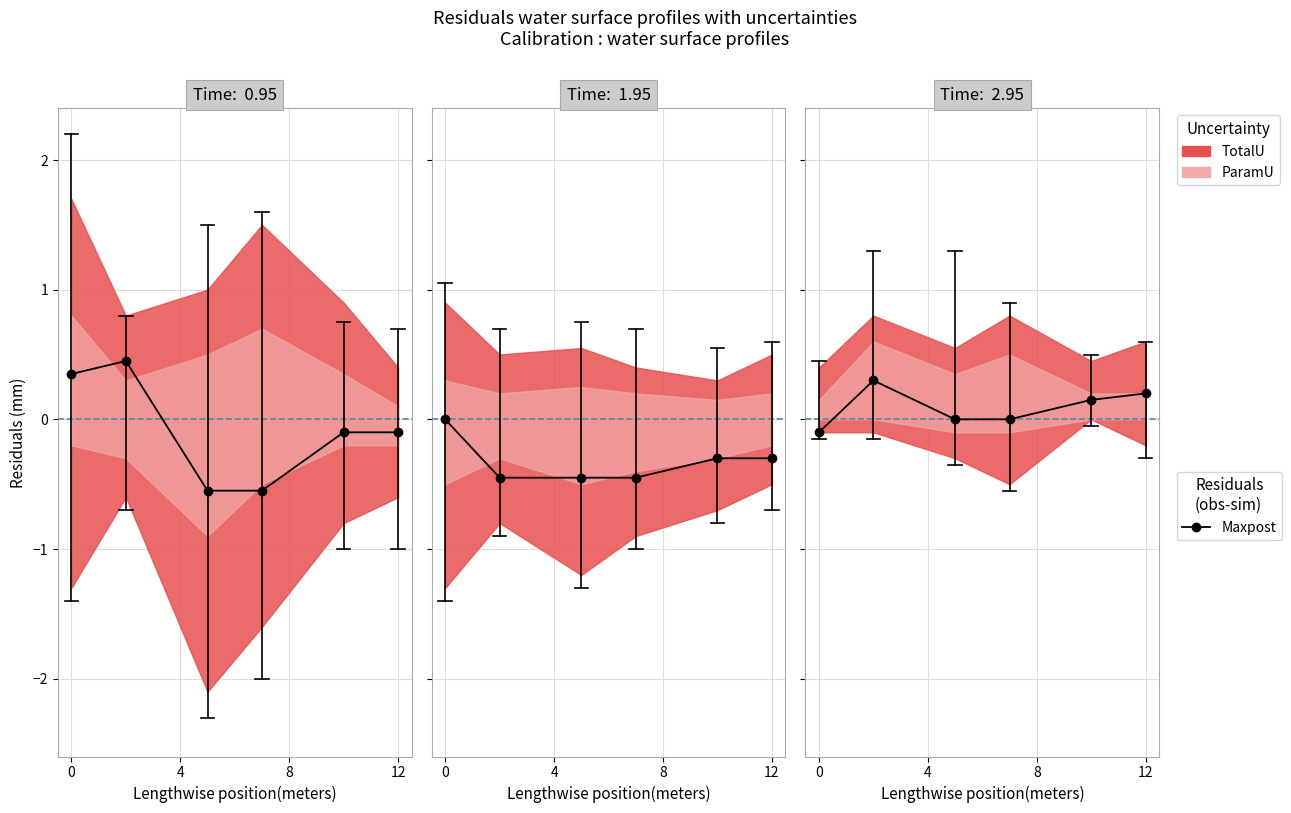

The value at 4 is 0.1. True or false?

True